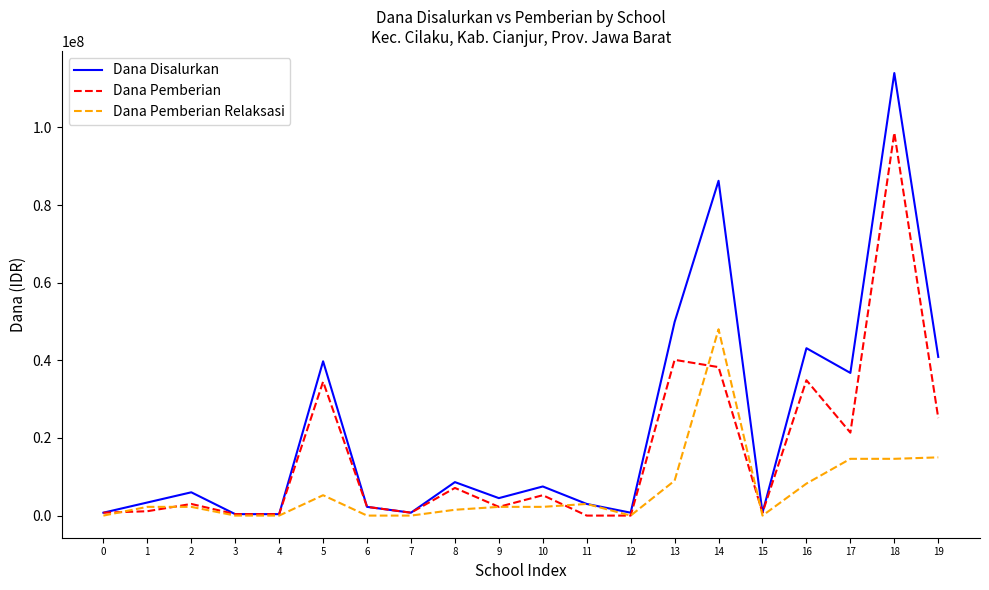

Is the value of Dana Pemberian Relaksasi at 4 greater than the value of Dana Pemberian at 17?

No